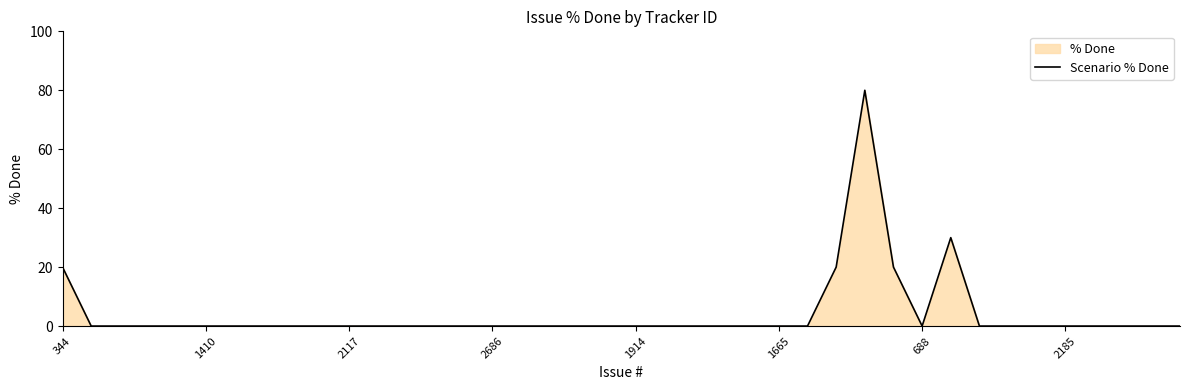

What is the greatest value displayed?

80